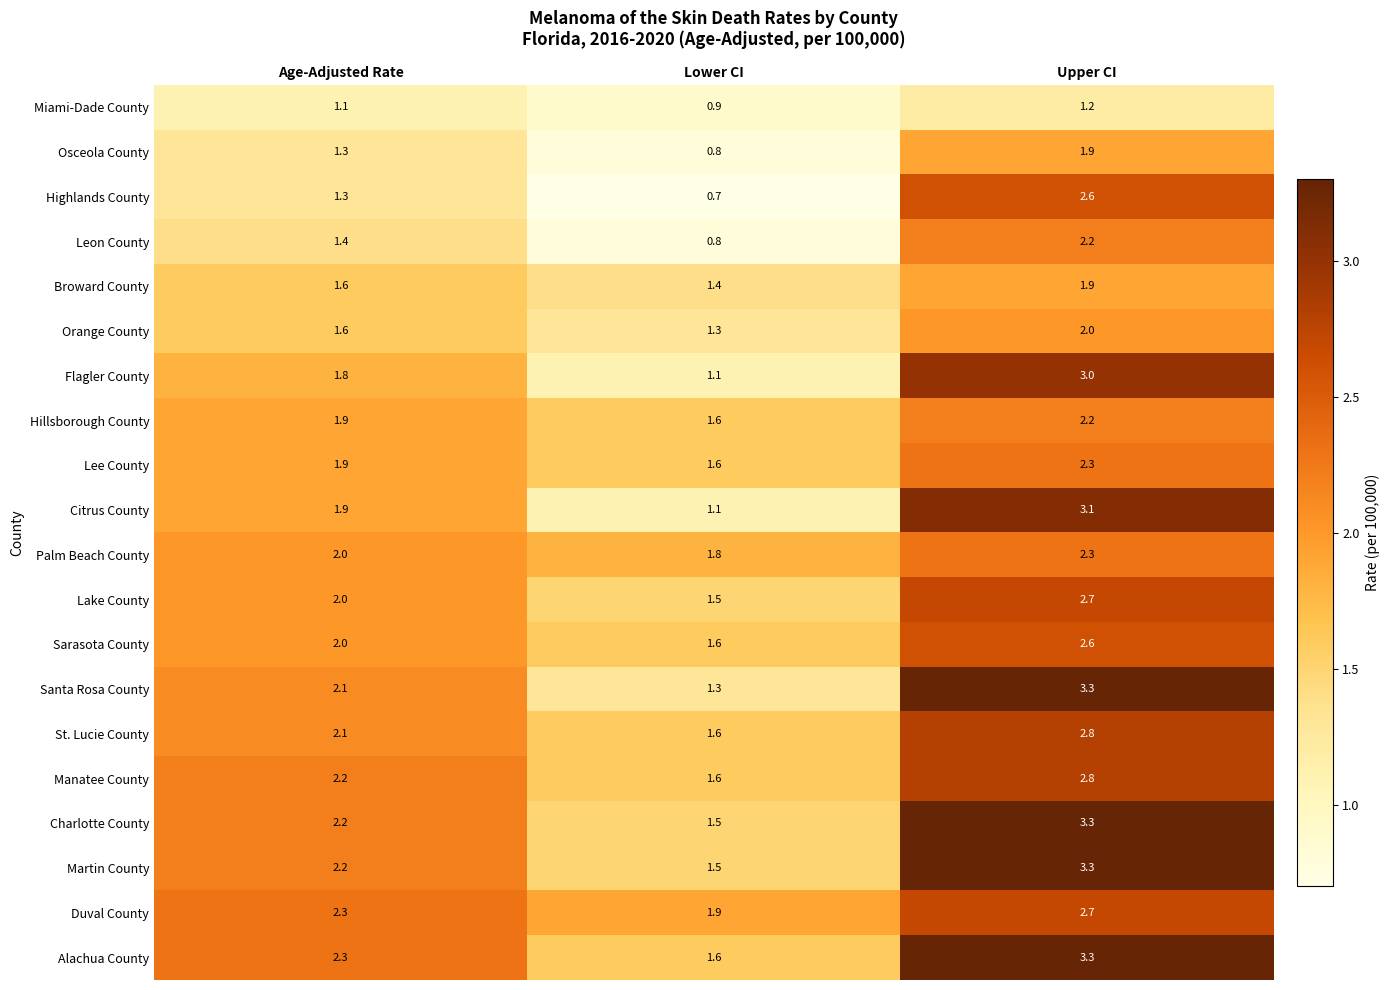

What is the sum of the Martin County values at Lower CI and Upper CI?

4.8